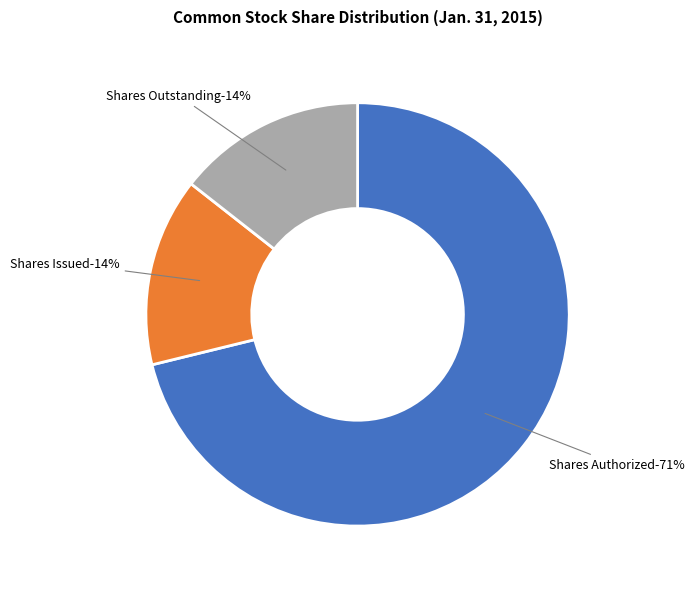

Approximately how many times larger is the value at Shares Outstanding compared to Shares Issued?

1.0